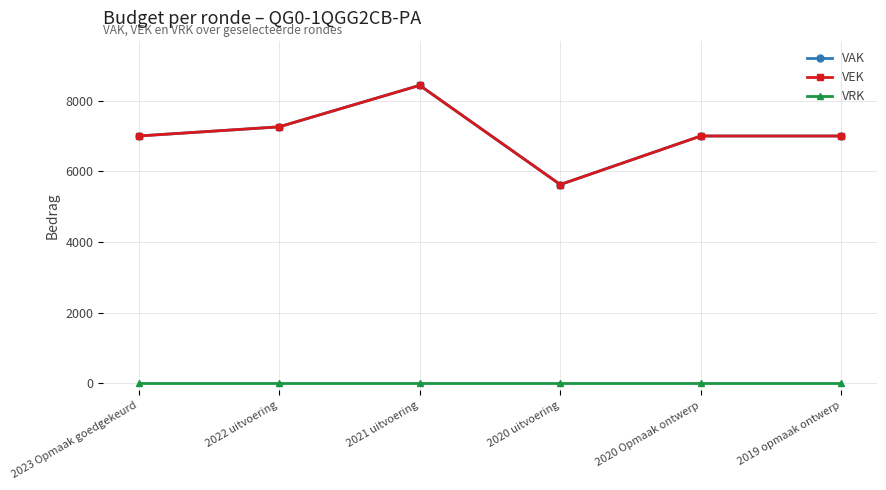

Read the VAK value at 2020 Opmaak ontwerp, to the nearest 50.

7000